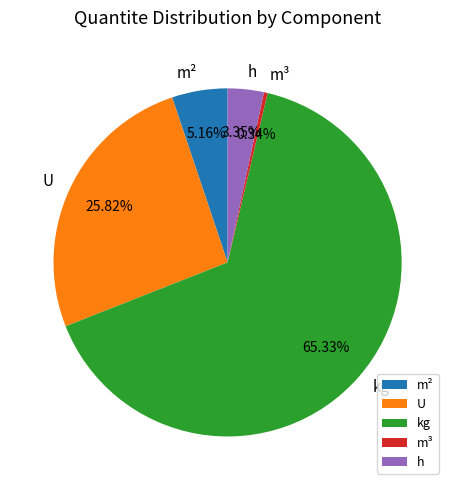

Which slice is the smallest?

m³